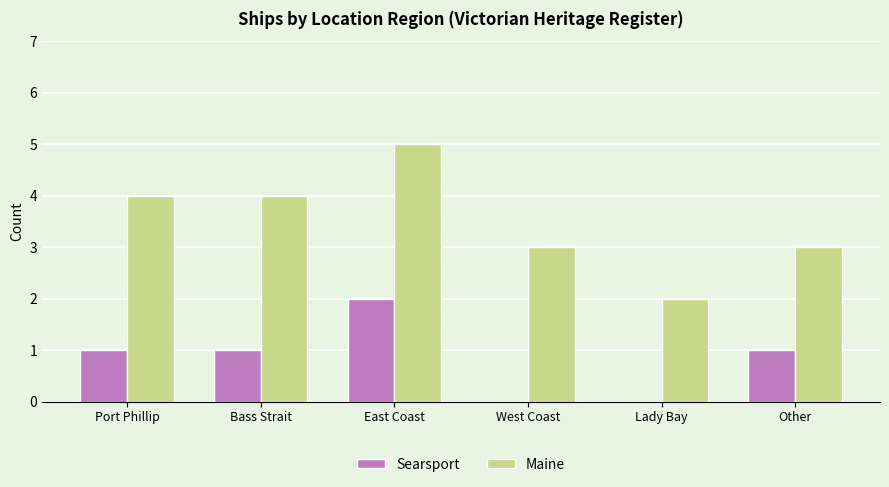

True or false: Searsport has a value of 1 at Port Phillip.

True